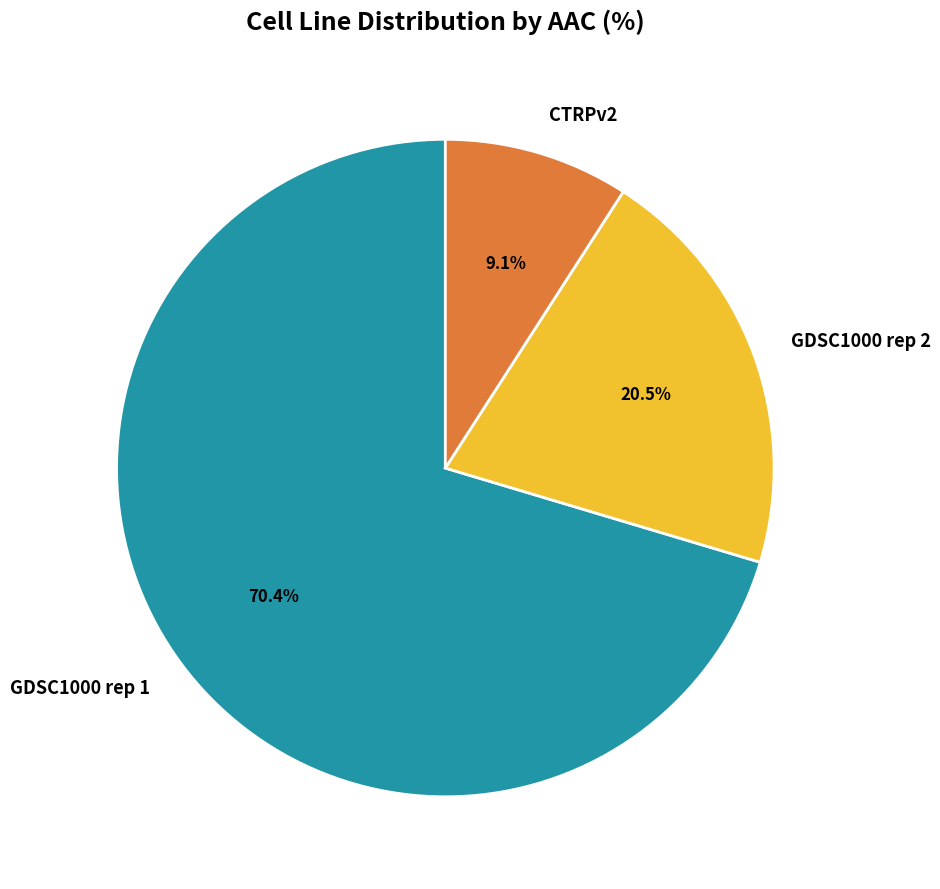

Is there a majority slice in this chart?

Yes